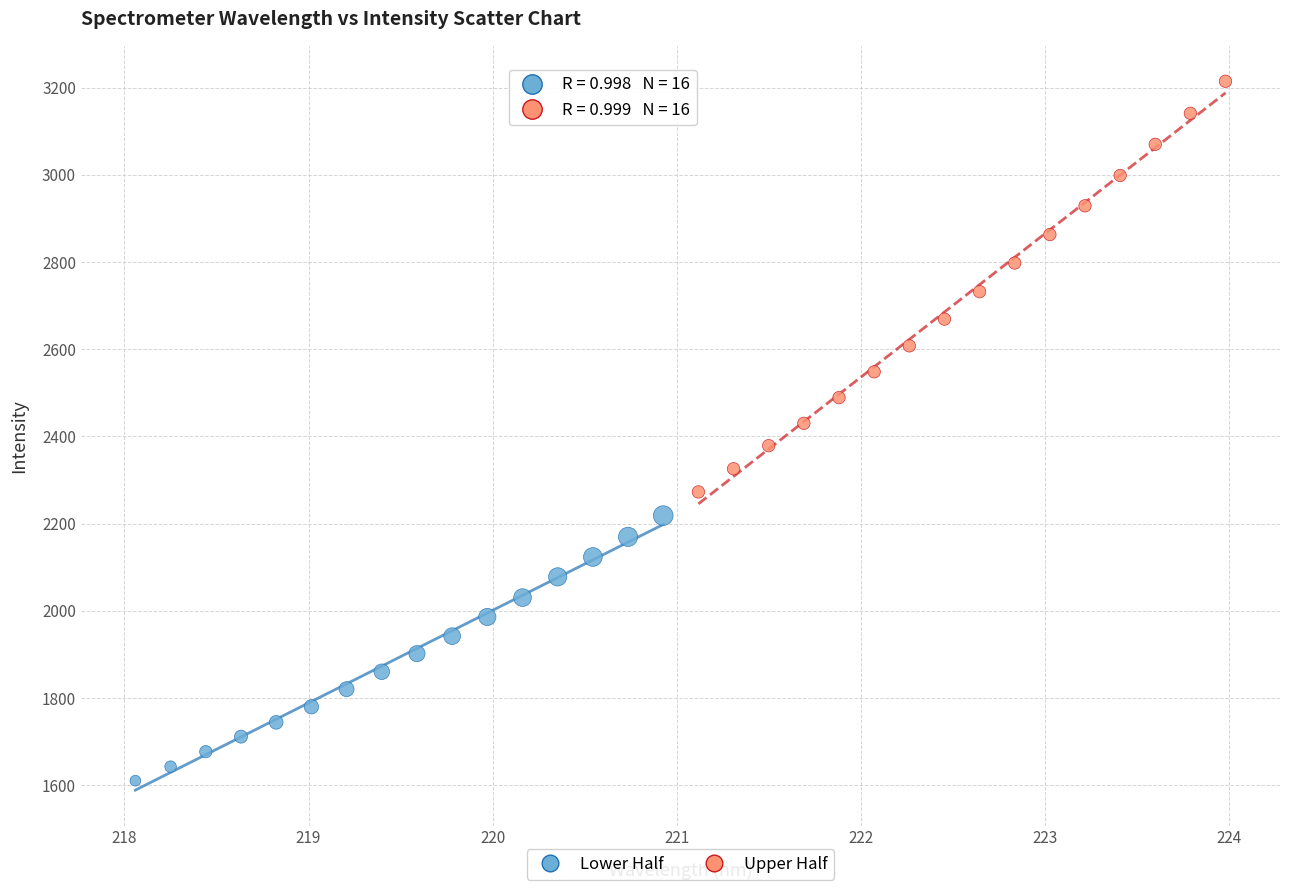

Which series contains the highest Y value?

Upper Half